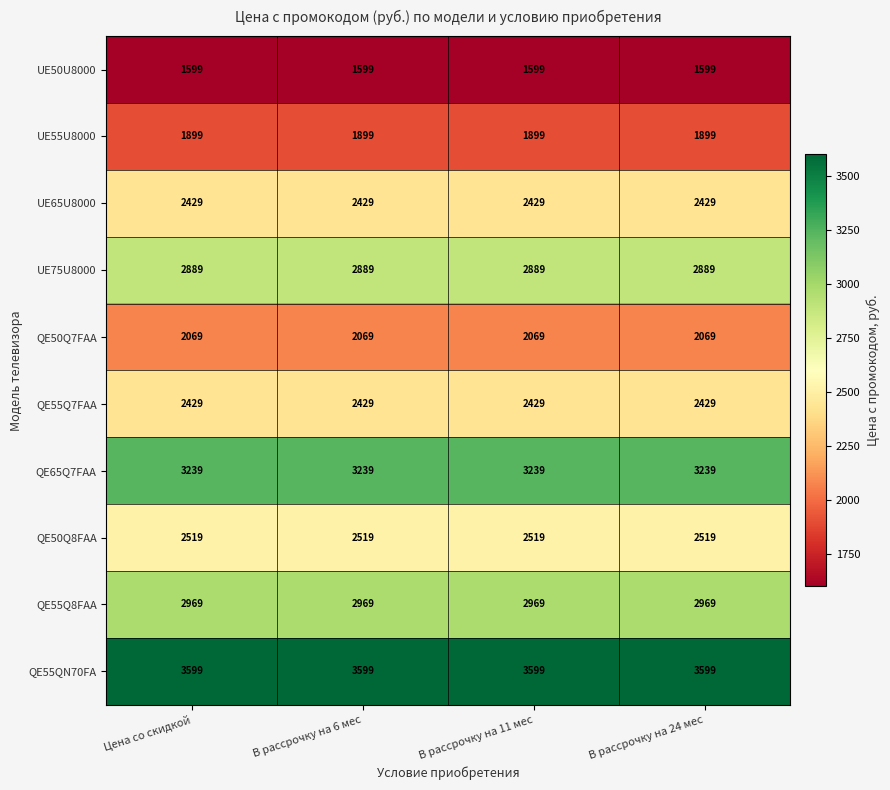

How many categories are shown in the chart?

4